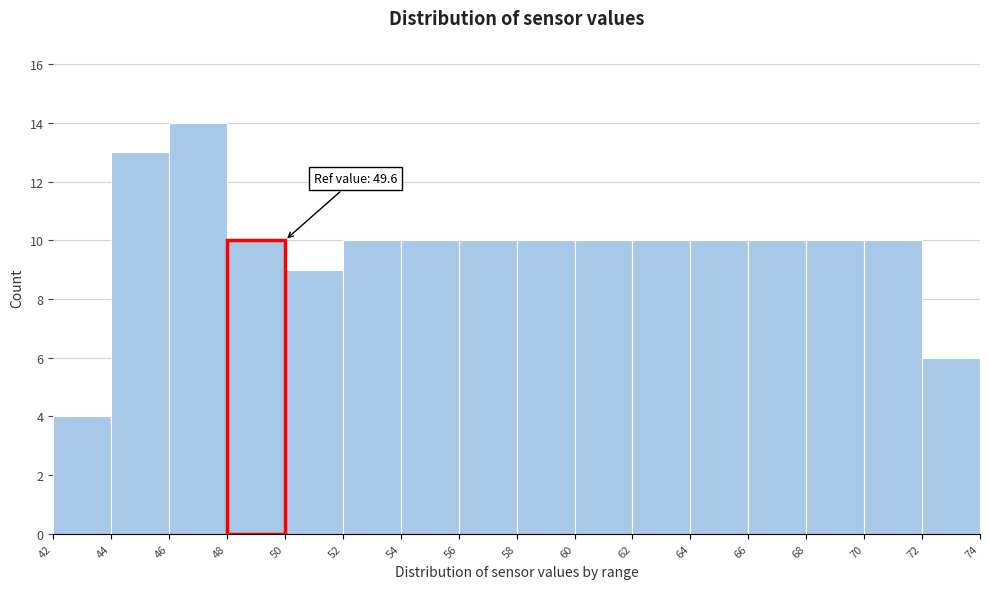

Which range on the x-axis has the tallest bar?

46 to 48